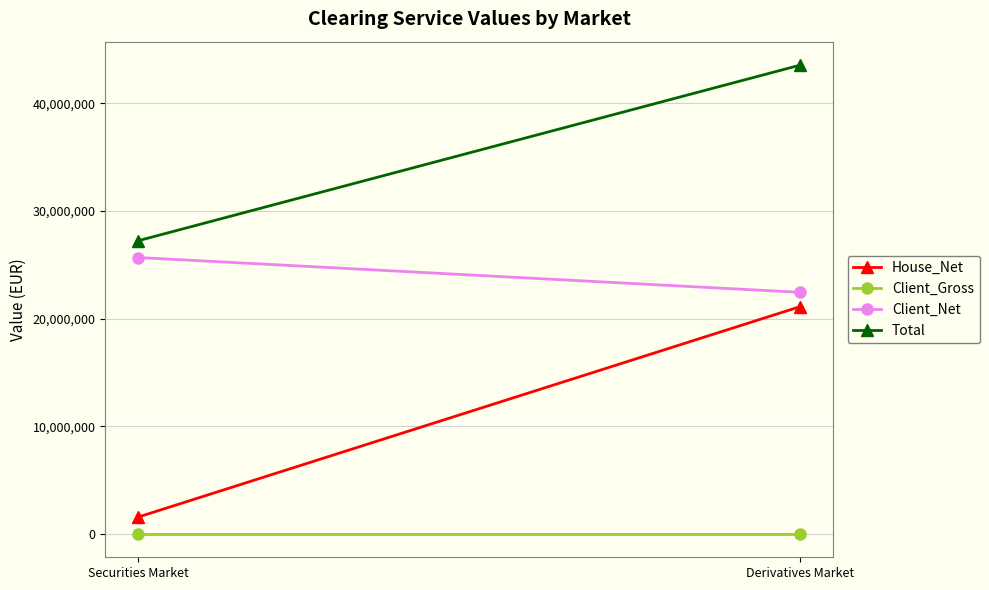

Reading left to right, list all the values displayed in this chart.

House_Net: 1564033.0	21104380.1
Client_Gross: 0.0	0.0
Client_Net: 25663835.0	22430563.3
Total: 27227868.0	43534943.3